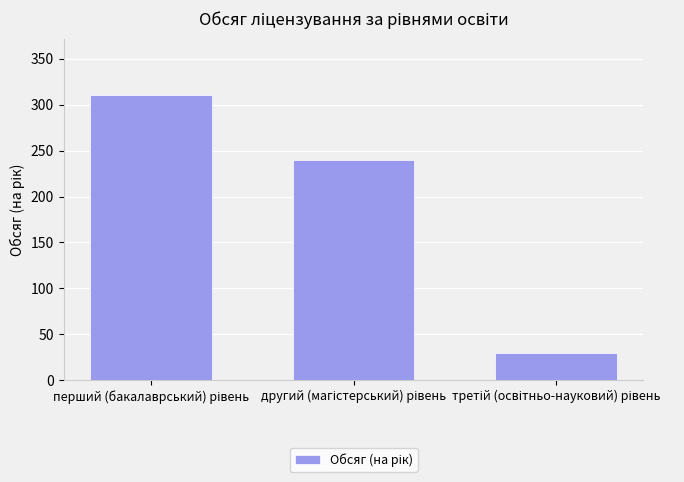

How many data points are less than 240?

1